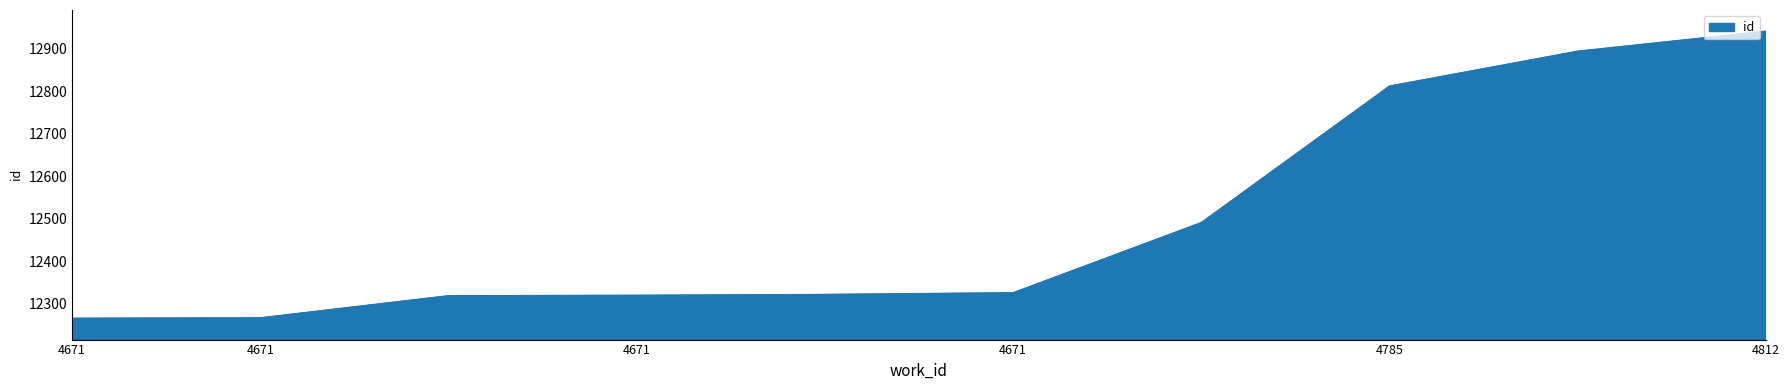

What is the difference between the maximum and minimum values?

675